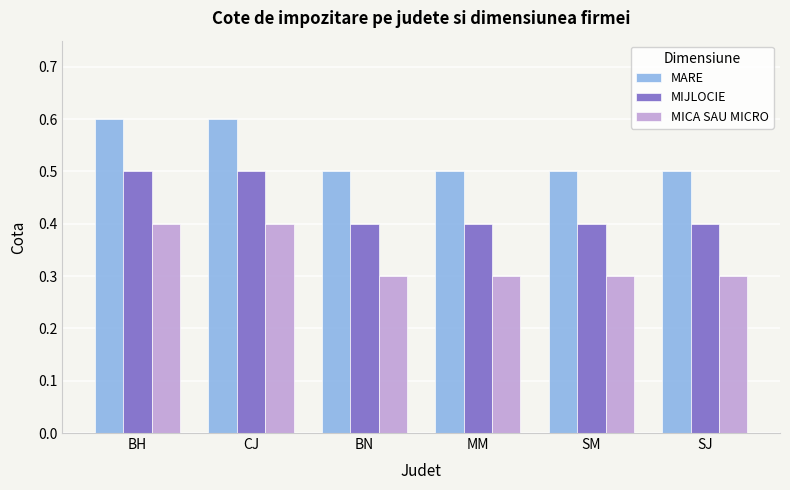

What is the total value across all series at CJ?

1.5